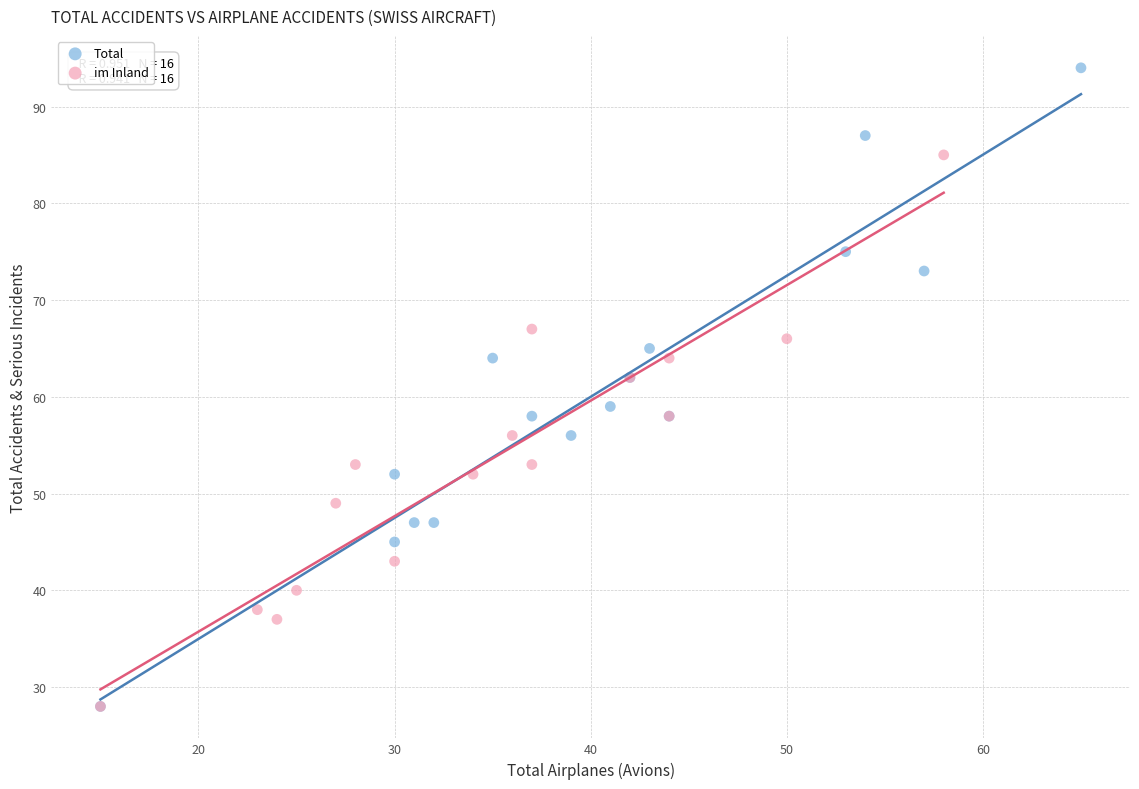

Which series has the largest Y range (max minus min)?

Total